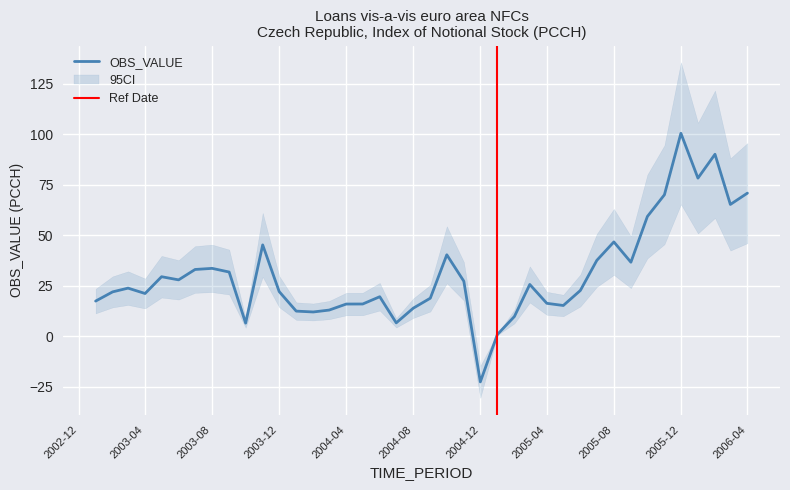

What is the value of the 36th point from the left?

100.5